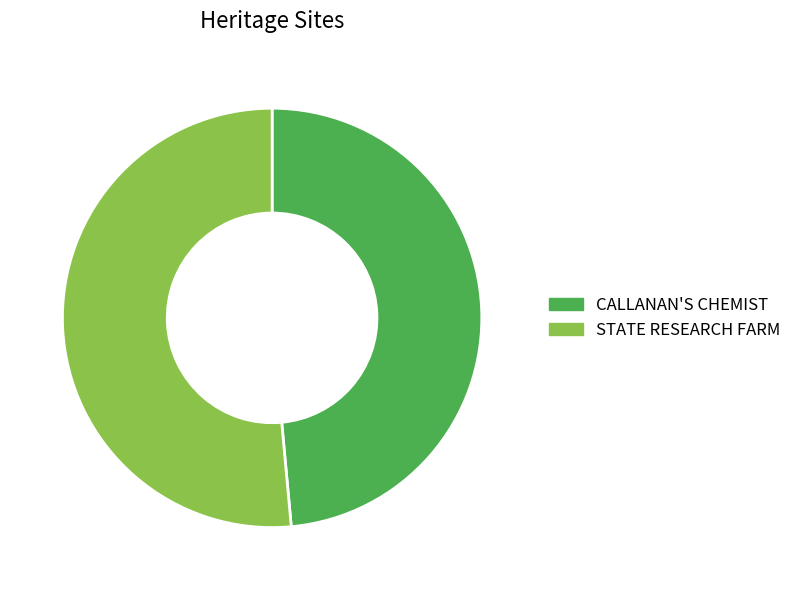

The STATE RESEARCH FARM slice represents 51% of the pie. True or false?

True